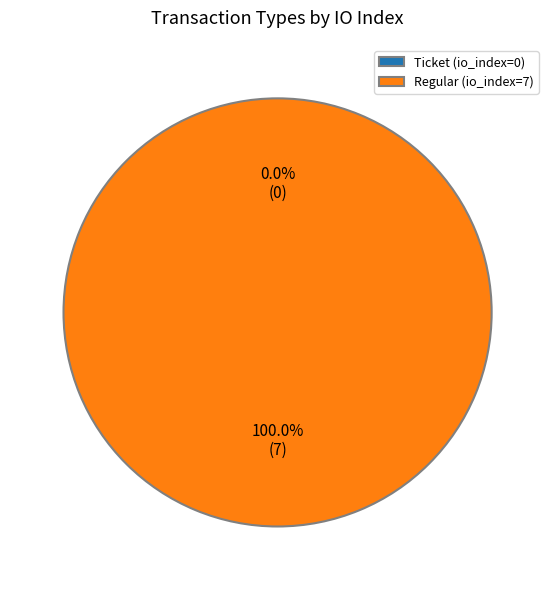

Count the number of slices in the pie.

2